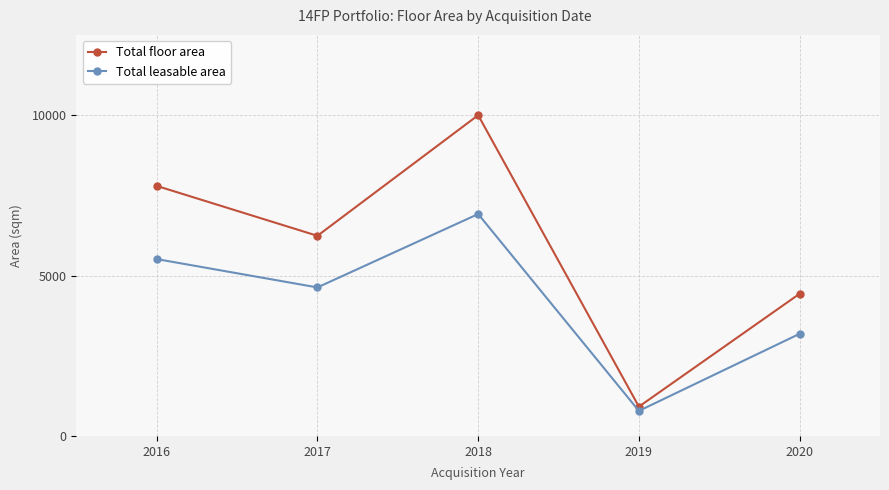

At which label is Total floor area closest to 5459?

2017